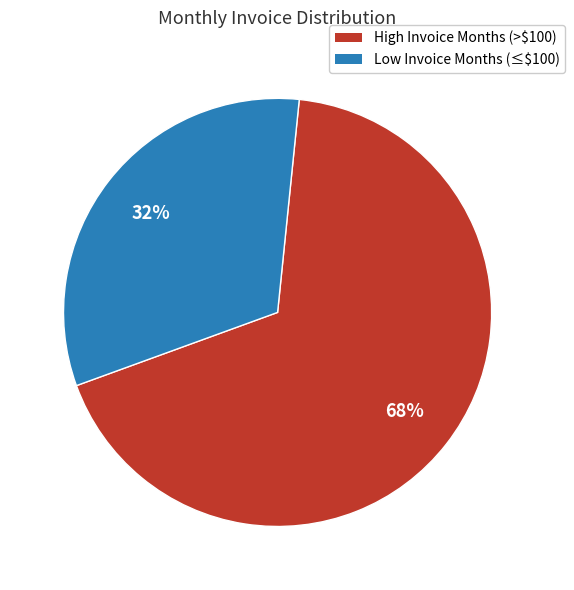

Is there a majority slice in this chart?

Yes